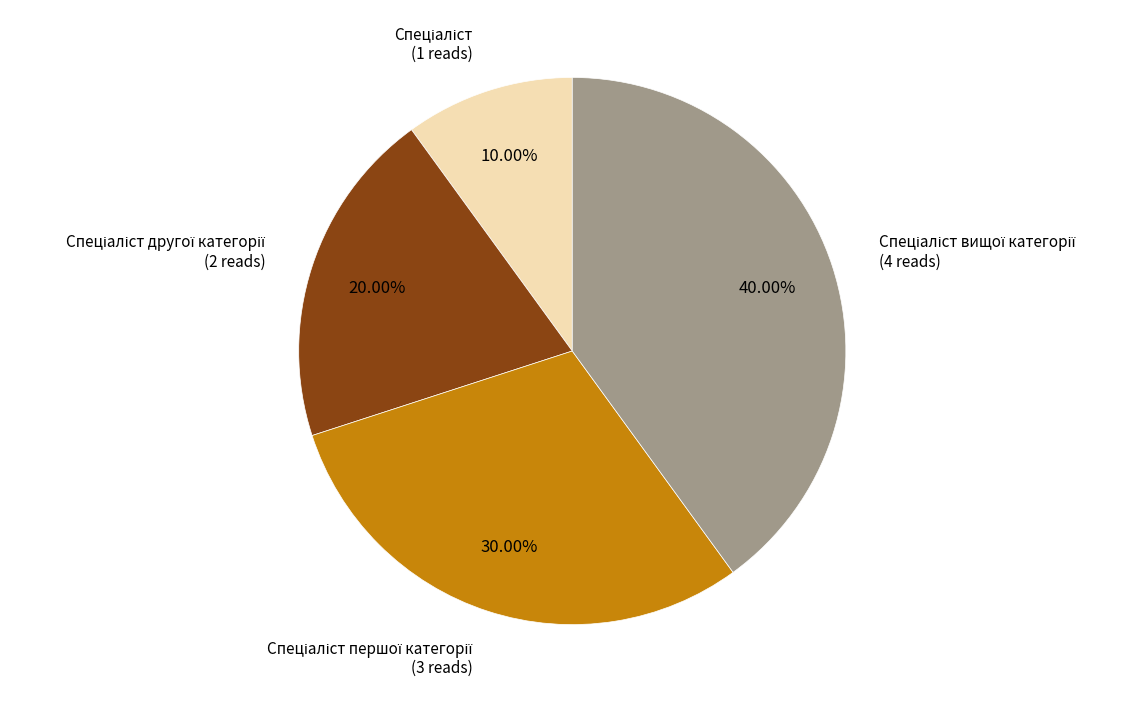

Is there a majority slice in this chart?

No